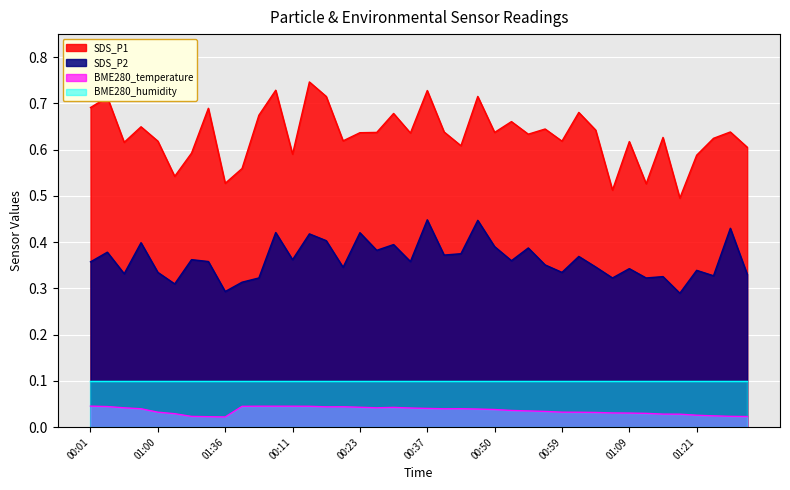

What is the sum of all SDS_P1 values?

25.3